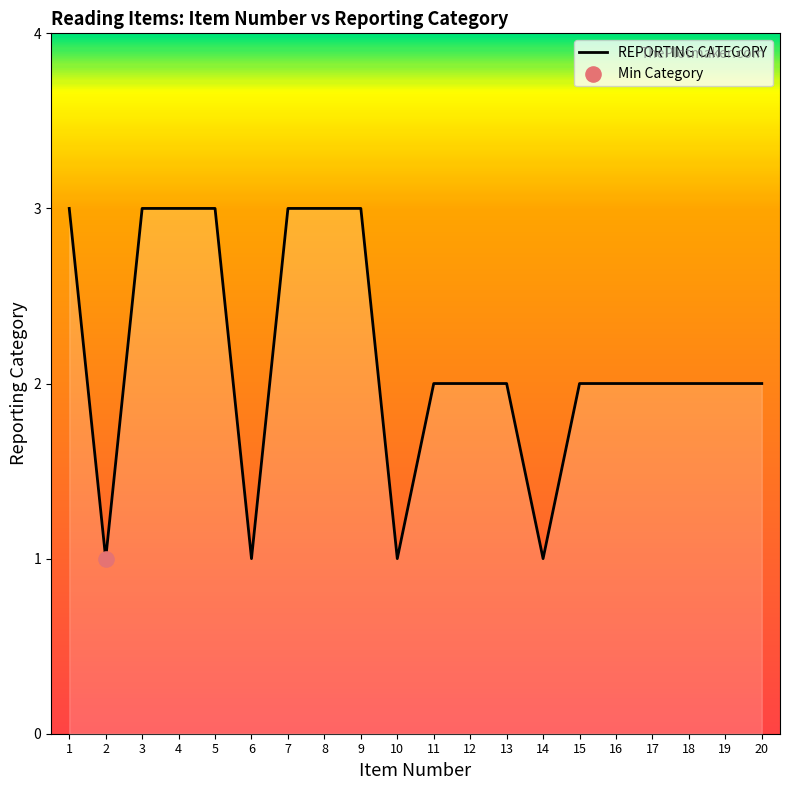

What is the ratio of the value at 17 to the value at 7?

0.7